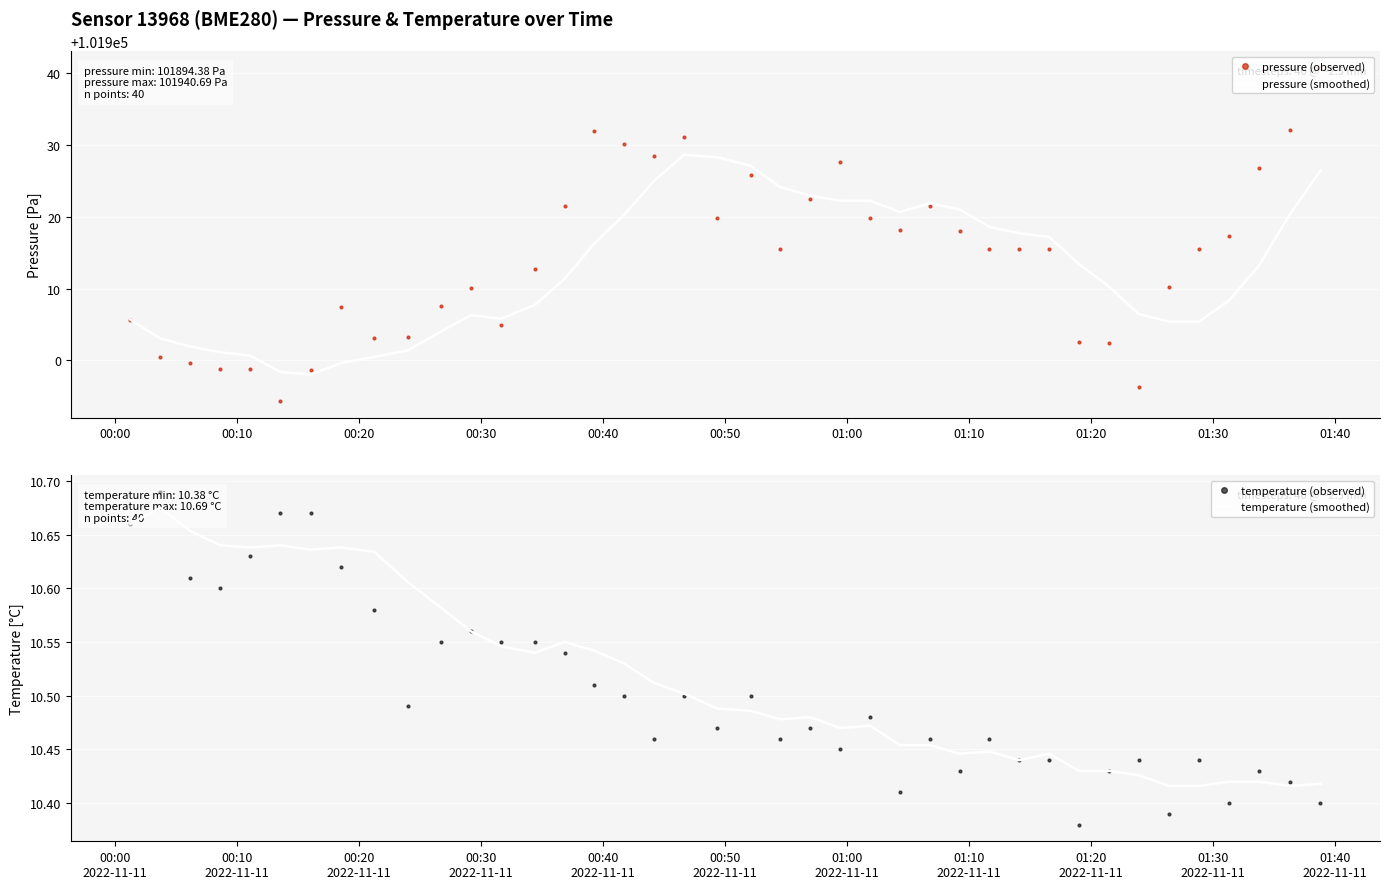

Is this an area chart (filled region under the line)?

No